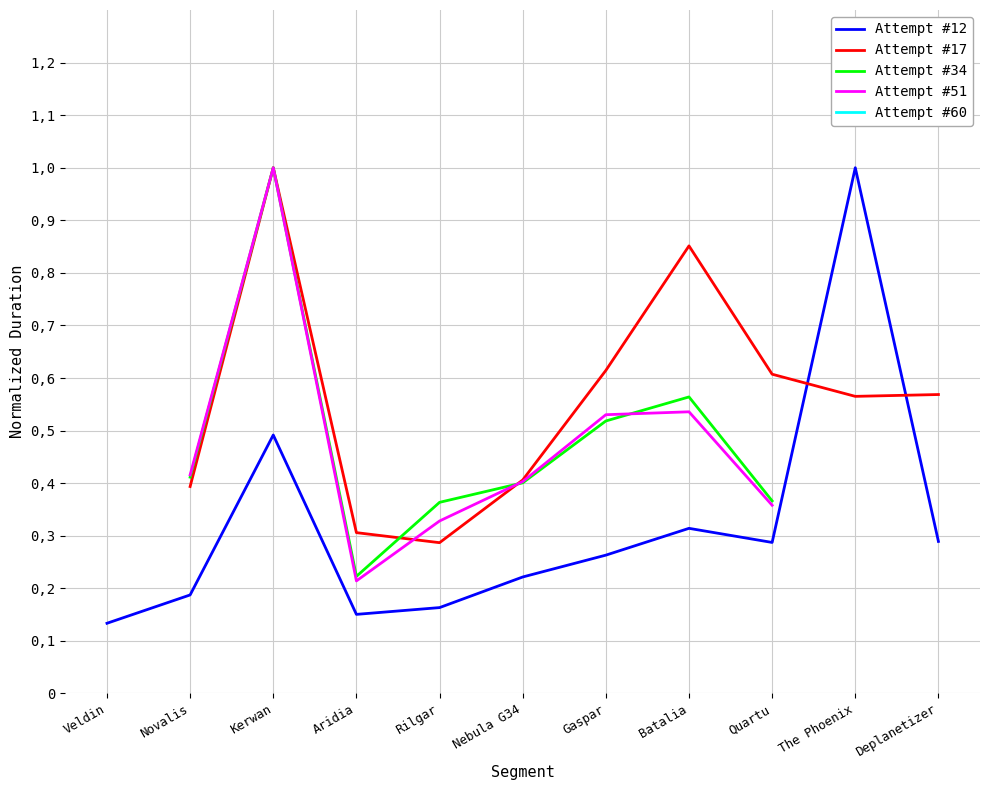

True or false: Attempt #34 and Attempt #12 intersect in this chart.

False